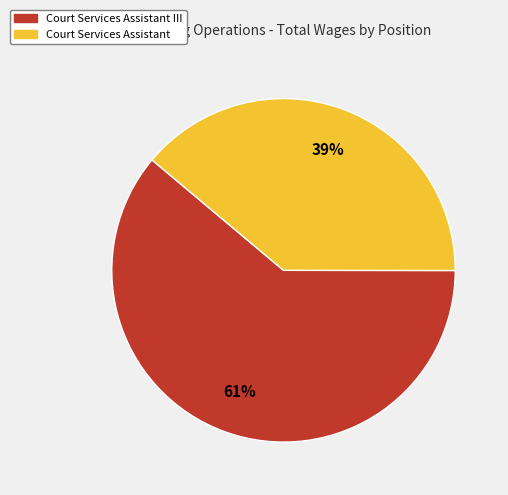

Is there any slice that represents more than half of the pie?

Yes